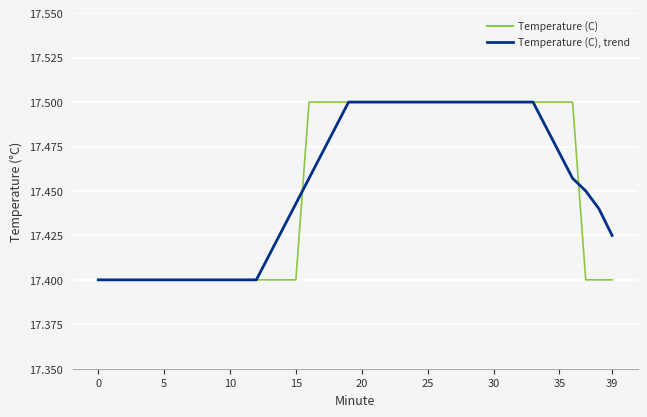

List the series in order of their overall mean, highest first.

Temperature (C), trend, Temperature (C)